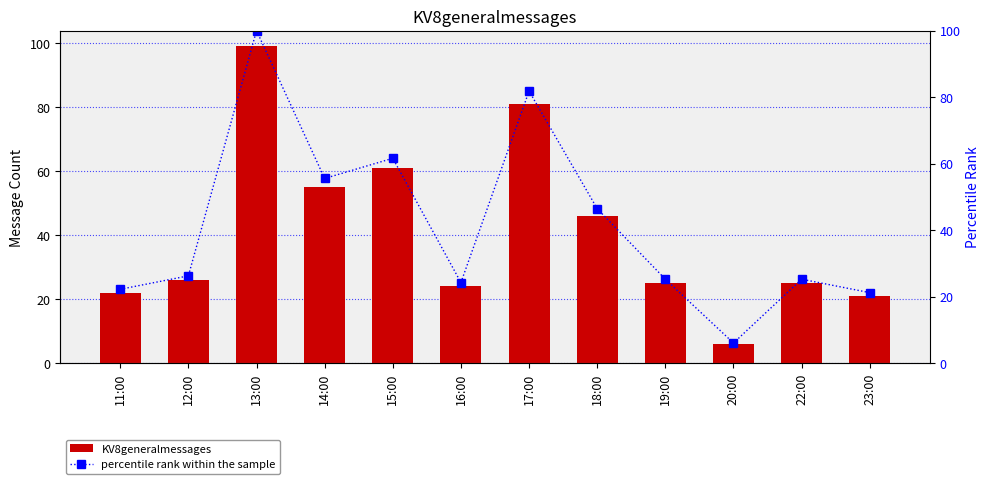

Reading right to left, extract all data points from this chart.

KV8generalmessages: 21.0	25.0	6.0	25.0	46.0	81.0	24.0	61.0	55.0	99.0	26.0	22.0
percentile rank within the sample: 21.2	25.3	6.1	25.3	46.5	81.8	24.2	61.6	55.6	100.0	26.3	22.2